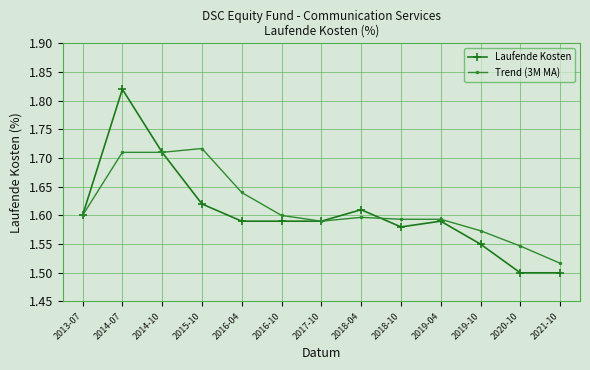

True or false: Laufende Kosten has more than 0 interior local peaks.

True